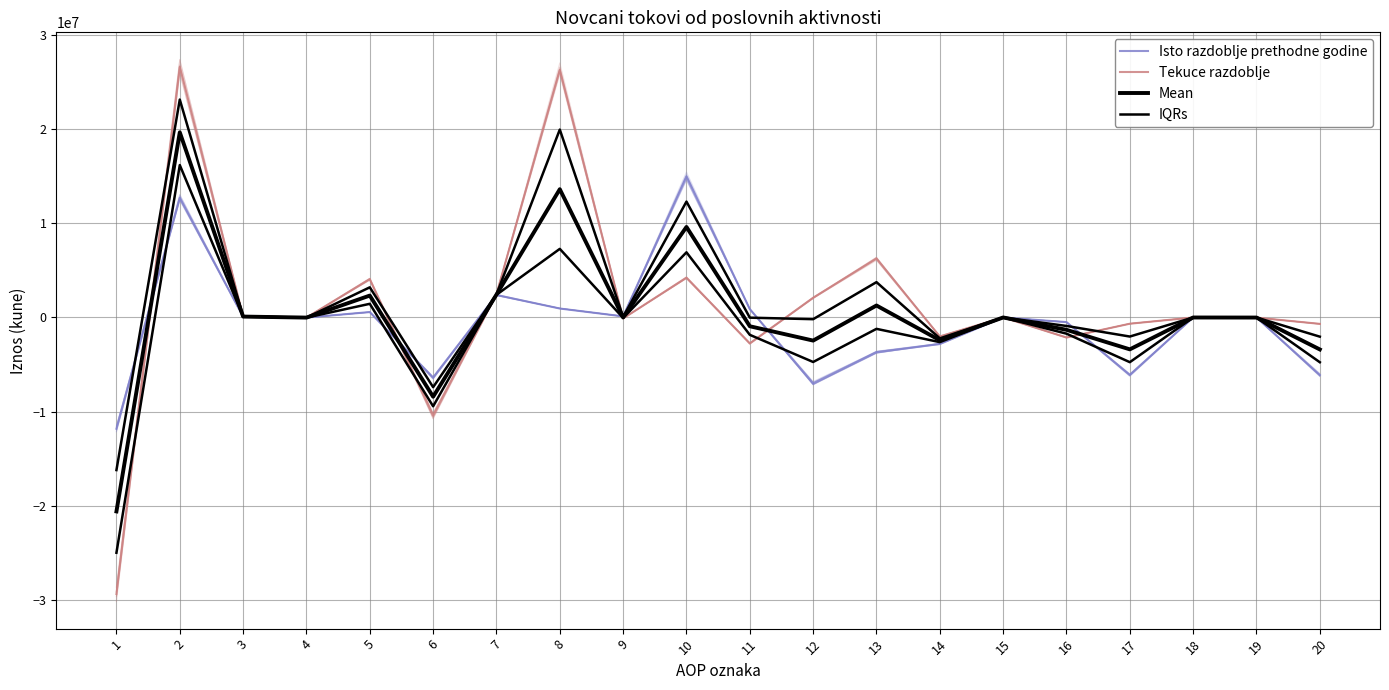

Reading left to right, transcribe all the data shown in this chart.

Isto razdoblje prethodne godine: 1=-11798074.0	2=12687992.0	3=74252.0	4=-14216.0	5=574853.0	6=-6376634.0	7=2385627.0	8=949448.0	9=116111.0	10=14978551.0	11=889918.0	12=-6989011.0	13=-3683127.0	14=-2814141.0	15=-842.0	16=-490901.0	17=-6099093.0	18=-2695.0	19=-1176.0	20=-6102964.0
Tekuce razdoblje: 1=-29332475.0	2=26582137.0	3=117732.0	4=-10505.0	5=4072926.0	6=-10430027.0	7=2462182.0	8=26252868.0	9=-104192.0	10=4221153.0	11=-2750338.0	12=2087777.0	13=6224591.0	14=-2014896.0	15=3082.0	16=-2125000.0	17=-662561.0	18=-576.0	19=-14323.0	20=-677460.0
Mean: 1=-20565274.5	2=19635064.5	3=95992.0	4=-12360.5	5=2323889.5	6=-8403330.5	7=2423904.5	8=13601158.0	9=5959.5	10=9599852.0	11=-930210.0	12=-2450617.0	13=1270732.0	14=-2414518.5	15=1120.0	16=-1307950.5	17=-3380827.0	18=-1635.5	19=-7749.5	20=-3390212.0
IQRs: 1=-16181674.2	2=23108600.8	3=106862.0	4=-11432.8	5=3198407.8	6=-7389982.2	7=2443043.2	8=19927013.0	9=61035.2	10=12289201.5	11=-20146.0	12=-181420.0	13=3747661.5	14=-2214707.2	15=2101.0	16=-899425.8	17=-2021694.0	18=-1105.8	19=-4462.8	20=-2033836.0